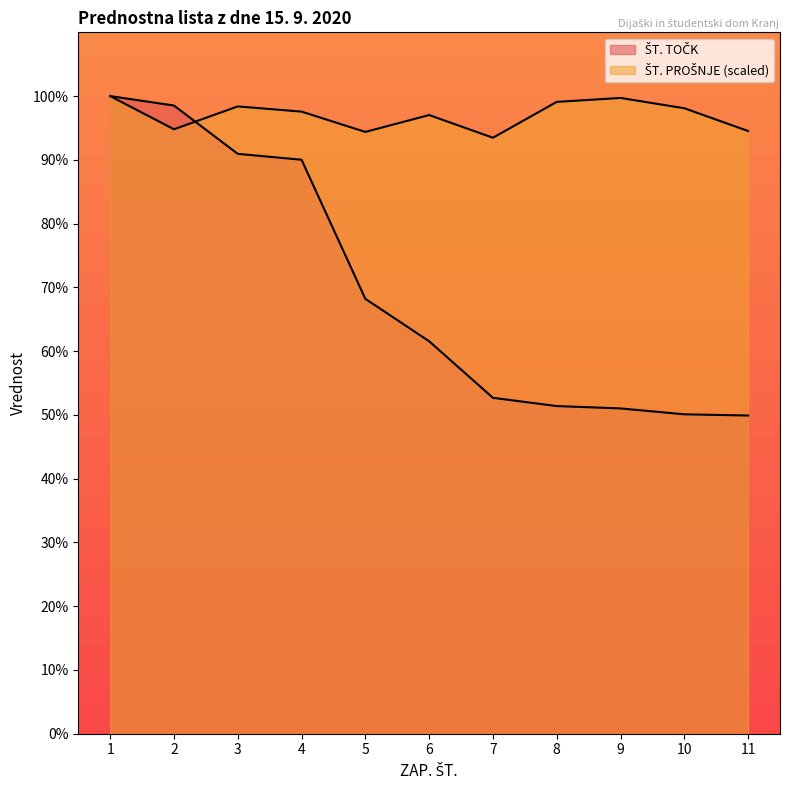

How many distinct data groups are displayed?

2